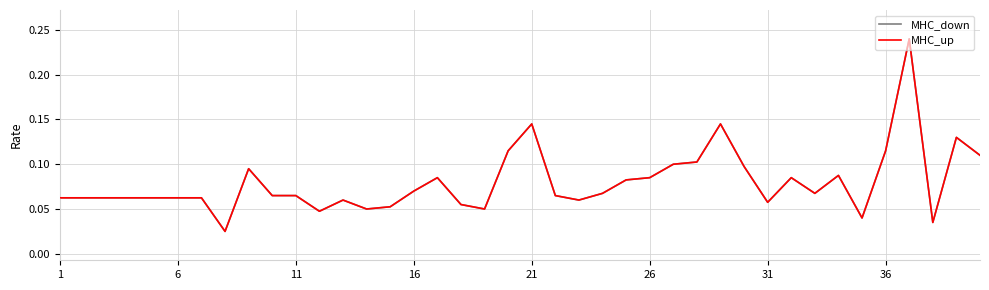

Does the chart have visible grid lines?

Yes